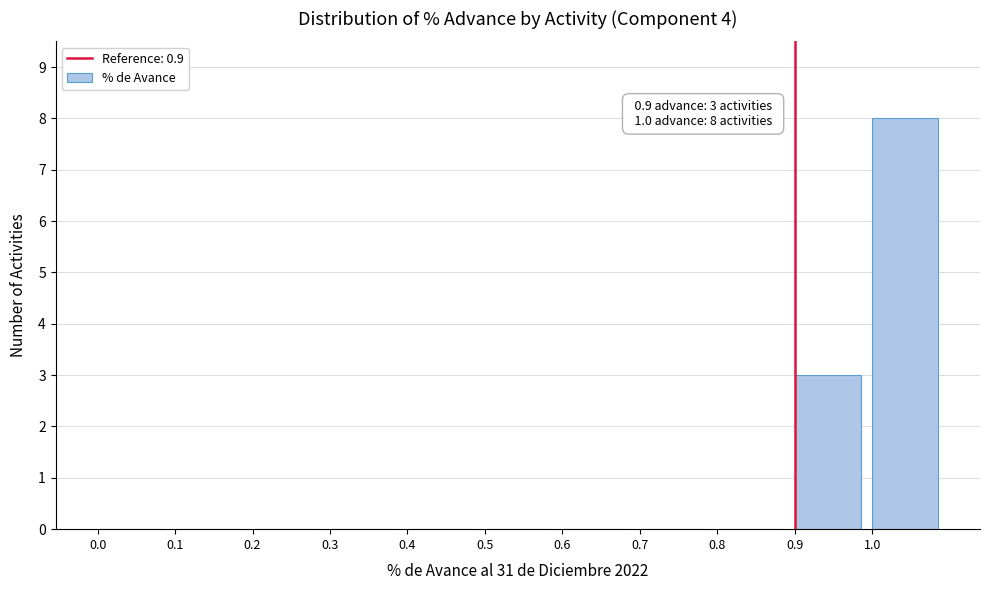

Which range on the x-axis has the tallest bar?

1.0 to 1.1